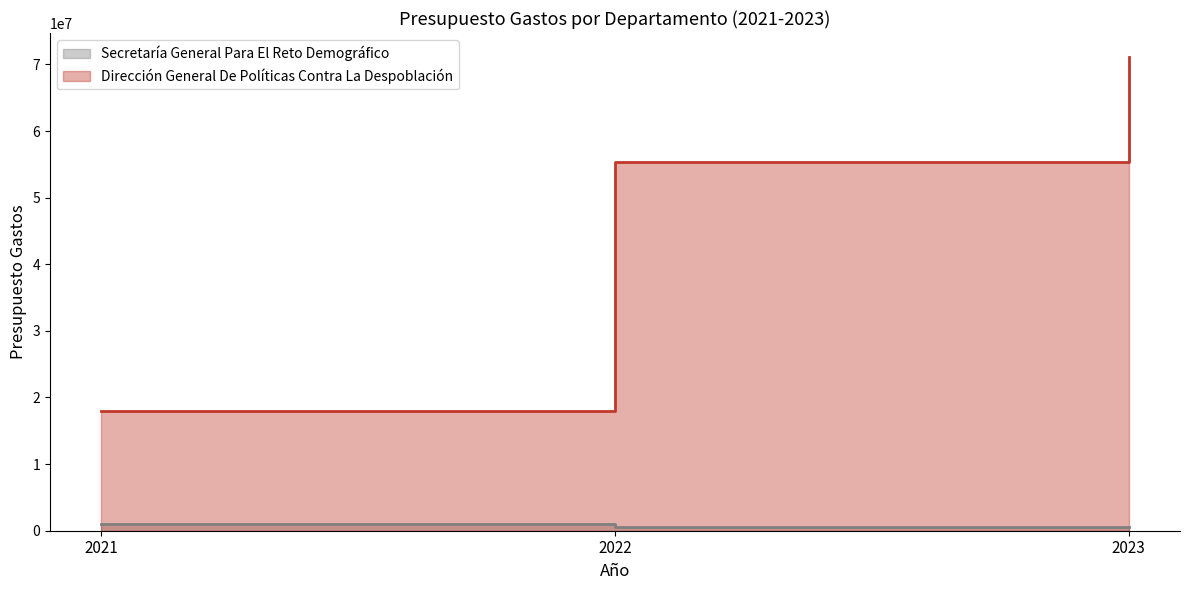

What are all the series names shown in the legend?

Secretaría General Para El Reto Demográfico, Dirección General De Políticas Contra La Despoblación